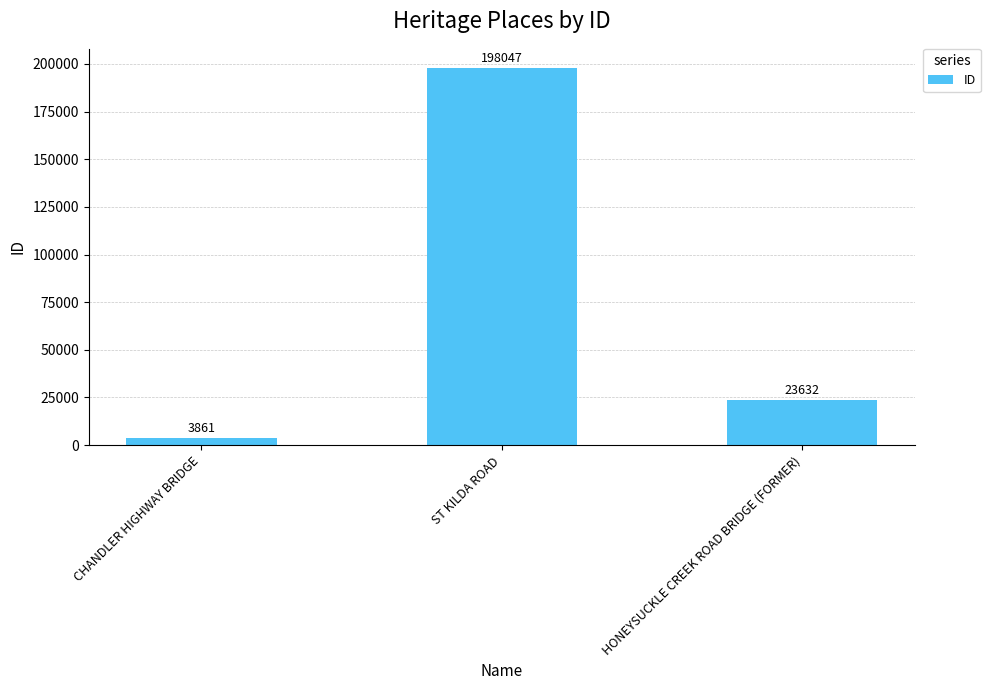

List the labels in order of value, smallest first.

CHANDLER HIGHWAY BRIDGE, HONEYSUCKLE CREEK ROAD BRIDGE (FORMER), ST KILDA ROAD